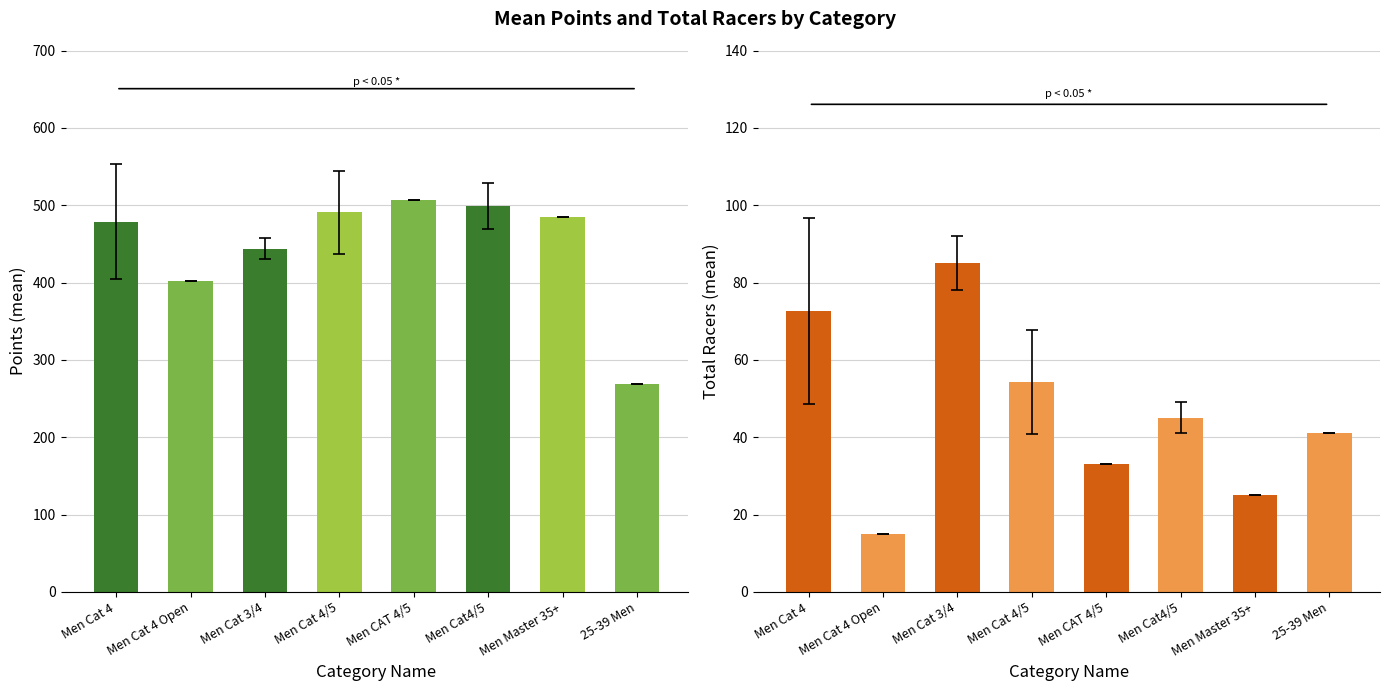

What is the total value across all series at Men Cat4/5?

543.9